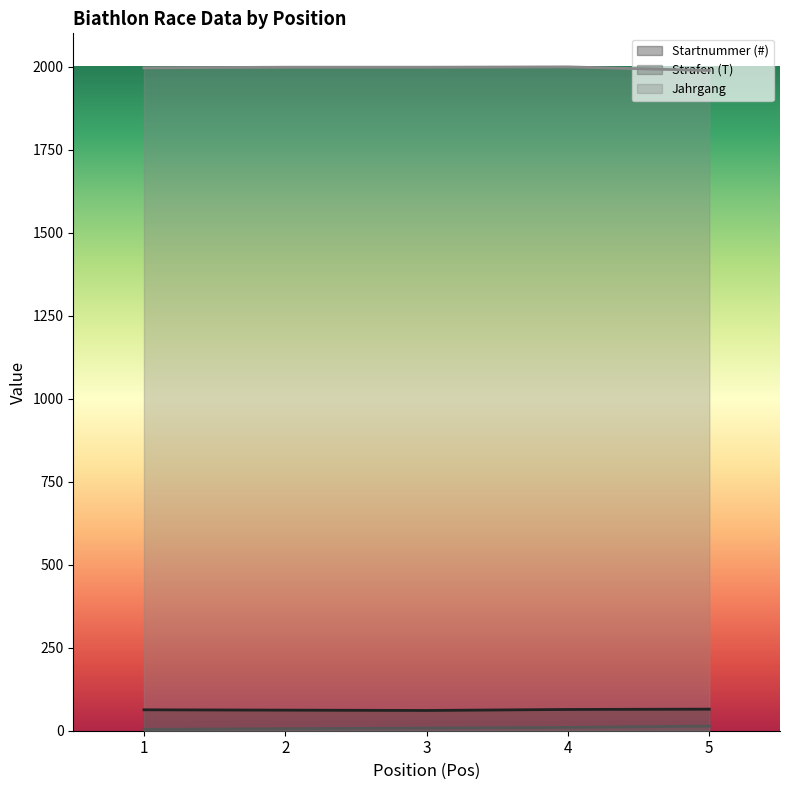

Is it true that Jahrgang equals 452 at 2?

False